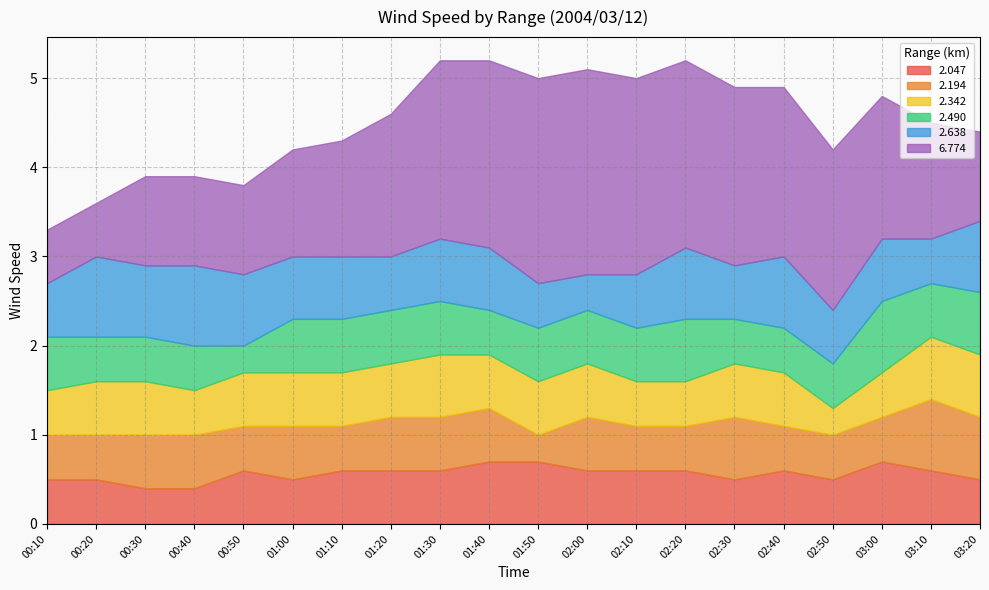

Reading left to right, list all the values displayed in this chart.

2.047: 00:10=0.5	00:20=0.5	00:30=0.4	00:40=0.4	00:50=0.6	01:00=0.5	01:10=0.6	01:20=0.6	01:30=0.6	01:40=0.7	01:50=0.7	02:00=0.6	02:10=0.6	02:20=0.6	02:30=0.5	02:40=0.6	02:50=0.5	03:00=0.7	03:10=0.6	03:20=0.5
2.194: 00:10=0.5	00:20=0.5	00:30=0.6	00:40=0.6	00:50=0.5	01:00=0.6	01:10=0.5	01:20=0.6	01:30=0.6	01:40=0.6	01:50=0.3	02:00=0.6	02:10=0.5	02:20=0.5	02:30=0.7	02:40=0.5	02:50=0.5	03:00=0.5	03:10=0.8	03:20=0.7
2.342: 00:10=0.5	00:20=0.6	00:30=0.6	00:40=0.5	00:50=0.6	01:00=0.6	01:10=0.6	01:20=0.6	01:30=0.7	01:40=0.6	01:50=0.6	02:00=0.6	02:10=0.5	02:20=0.5	02:30=0.6	02:40=0.6	02:50=0.3	03:00=0.5	03:10=0.7	03:20=0.7
2.490: 00:10=0.6	00:20=0.5	00:30=0.5	00:40=0.5	00:50=0.3	01:00=0.6	01:10=0.6	01:20=0.6	01:30=0.6	01:40=0.5	01:50=0.6	02:00=0.6	02:10=0.6	02:20=0.7	02:30=0.5	02:40=0.5	02:50=0.5	03:00=0.8	03:10=0.6	03:20=0.7
2.638: 00:10=0.6	00:20=0.9	00:30=0.8	00:40=0.9	00:50=0.8	01:00=0.7	01:10=0.7	01:20=0.6	01:30=0.7	01:40=0.7	01:50=0.5	02:00=0.4	02:10=0.6	02:20=0.8	02:30=0.6	02:40=0.8	02:50=0.6	03:00=0.7	03:10=0.5	03:20=0.8
6.774: 00:10=0.6	00:20=0.6	00:30=1.0	00:40=1.0	00:50=1.0	01:00=1.2	01:10=1.3	01:20=1.6	01:30=2.0	01:40=2.1	01:50=2.3	02:00=2.3	02:10=2.2	02:20=2.1	02:30=2.0	02:40=1.9	02:50=1.8	03:00=1.6	03:10=1.3	03:20=1.0